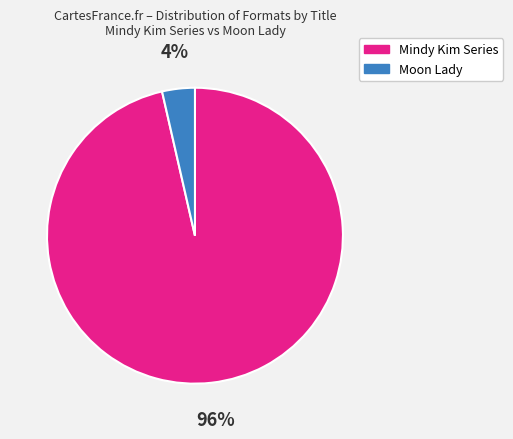

To the nearest percent, what is the average slice percentage?

50%